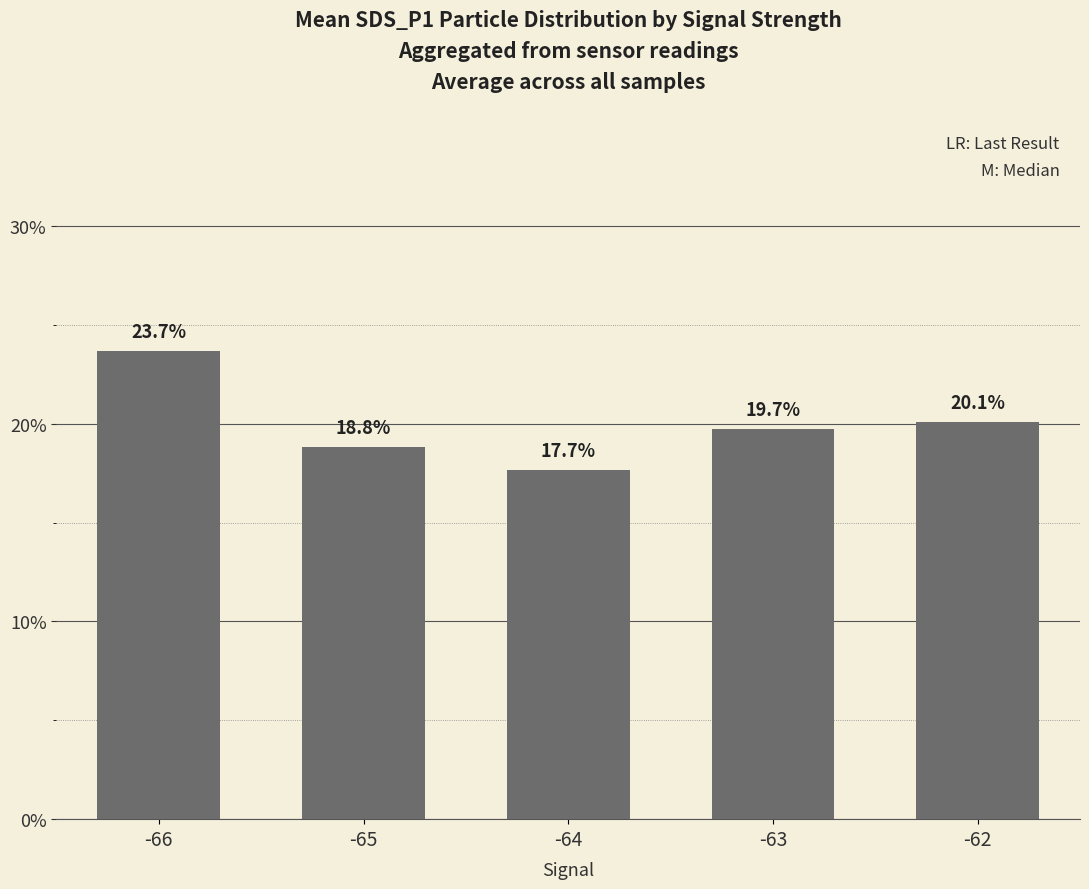

List the labels in order of value, largest first.

-66, -62, -63, -65, -64